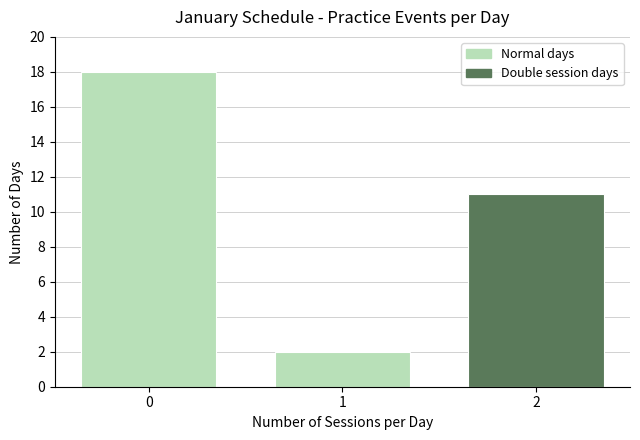

Reading right to left, list all the values displayed in this chart.

11	2	18